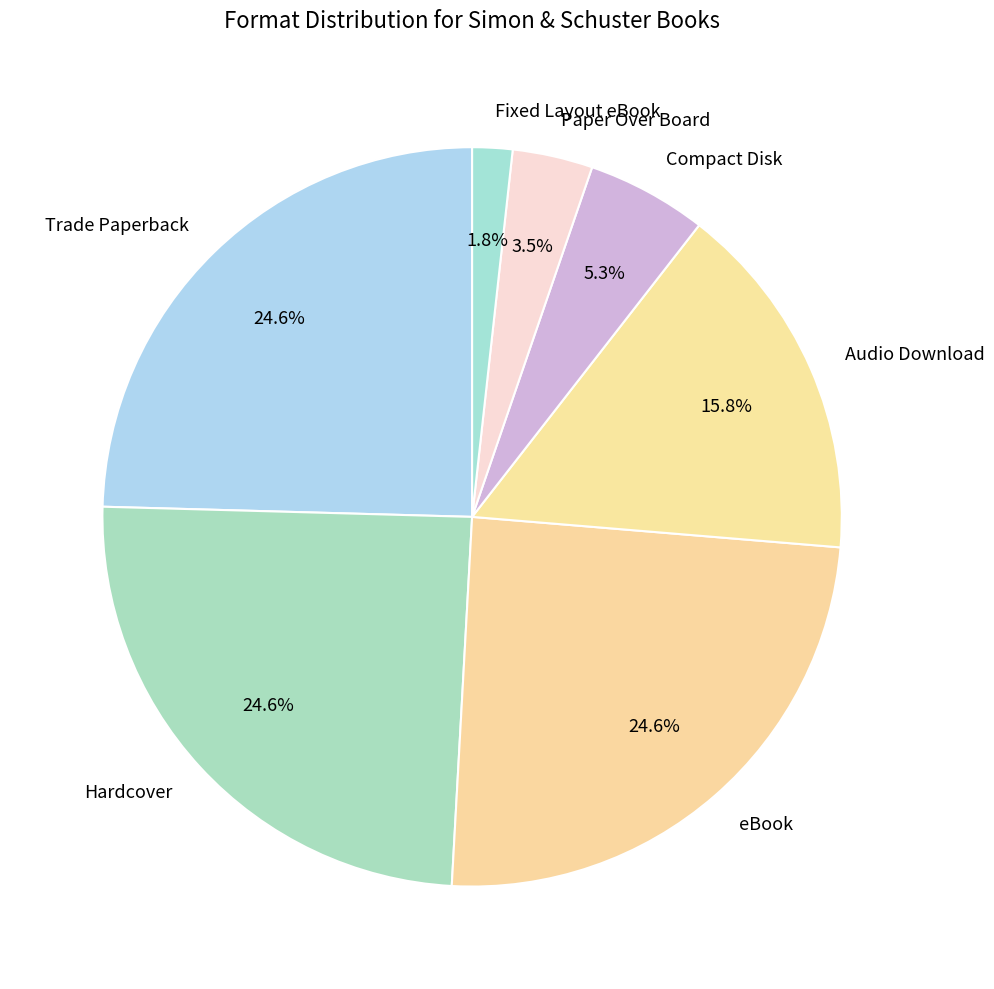

To the nearest percent, what is the difference between the Compact Disk and eBook slice percentages?

19%